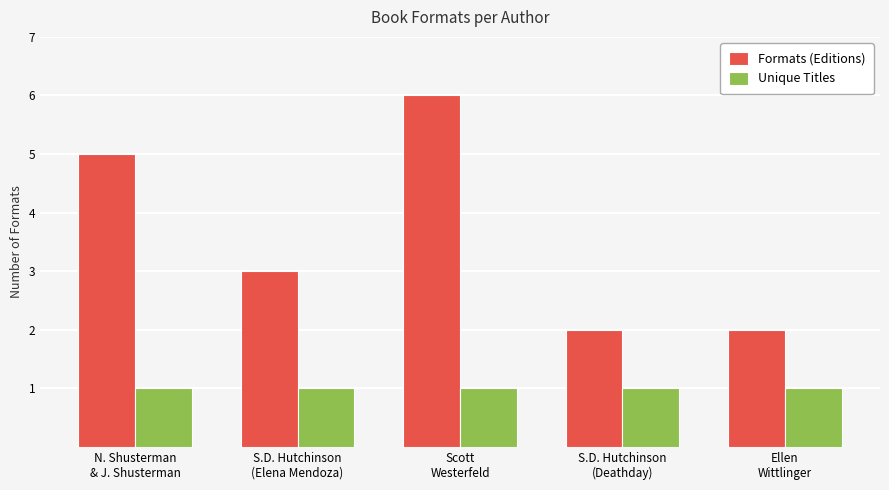

Count the Formats (Editions) values in the range 2 to 5.

4